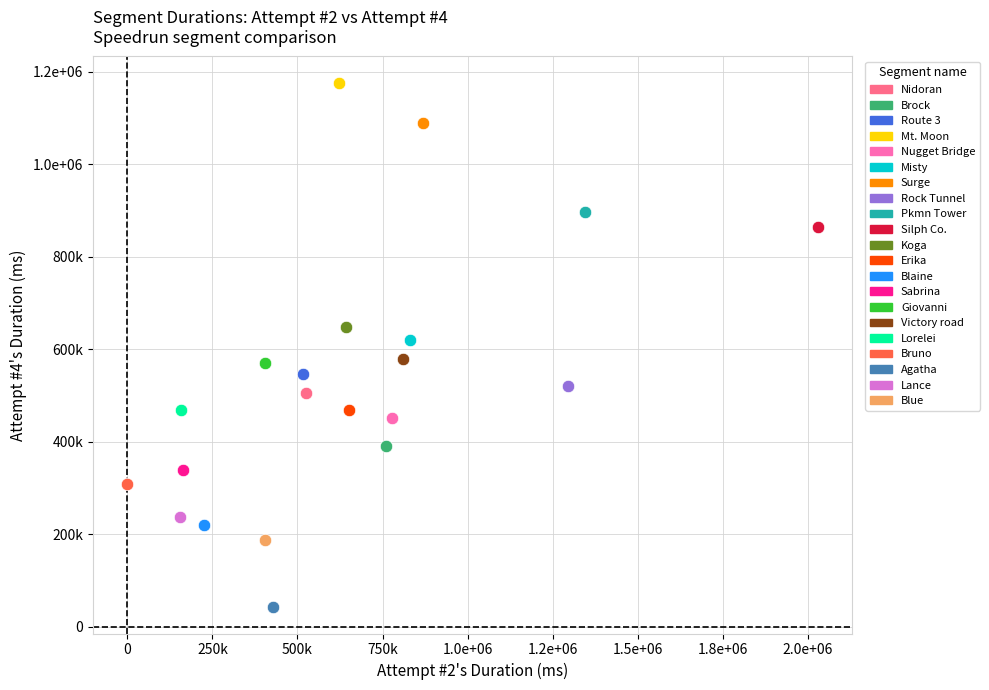

Which series reaches the maximum Y coordinate?

Mt. Moon